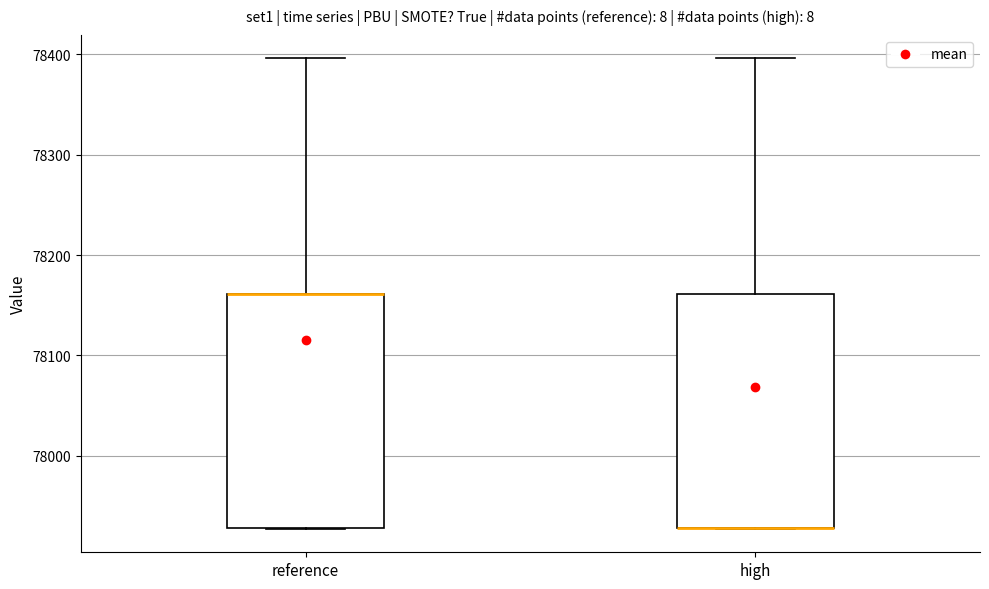

Reading left to right, read every box against the y-axis: the position of its median line, the range the box covers, and the ends of its whiskers. The values are not printed on the chart, so give them approximately, as read against the axis.

reference: median 78160 (drawn on the box's upper edge), box 77930 to 78160, whiskers 77930 to 78400
high: median 77930 (drawn on the box's lower edge), box 77930 to 78160, whiskers 77930 to 78400